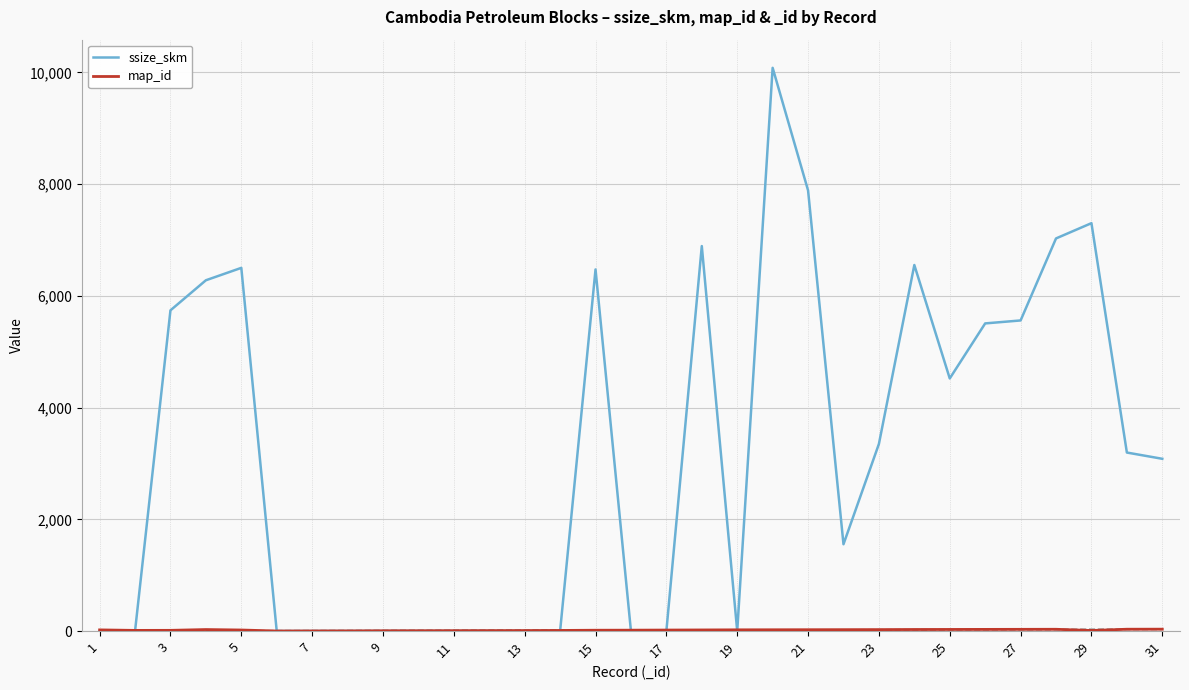

How many categories are shown in the chart?

31